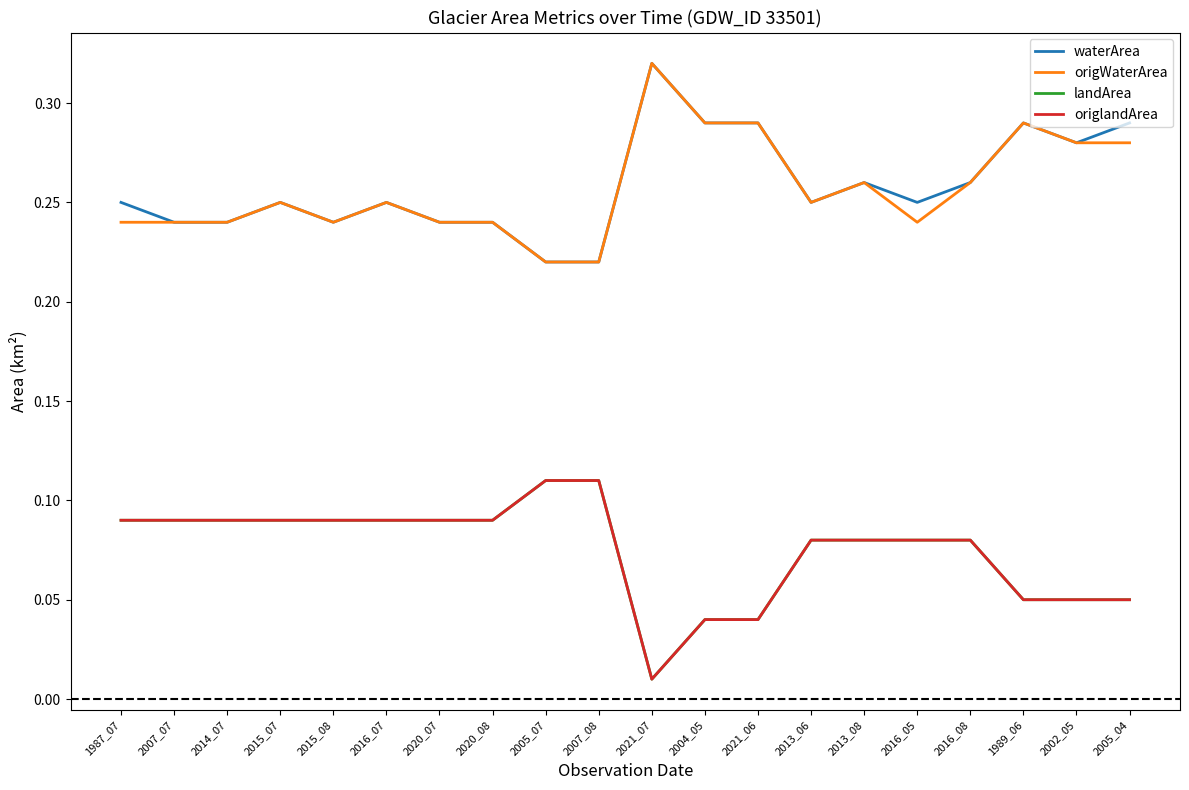

What is the value of the waterArea point at the 1st from the left?

0.2